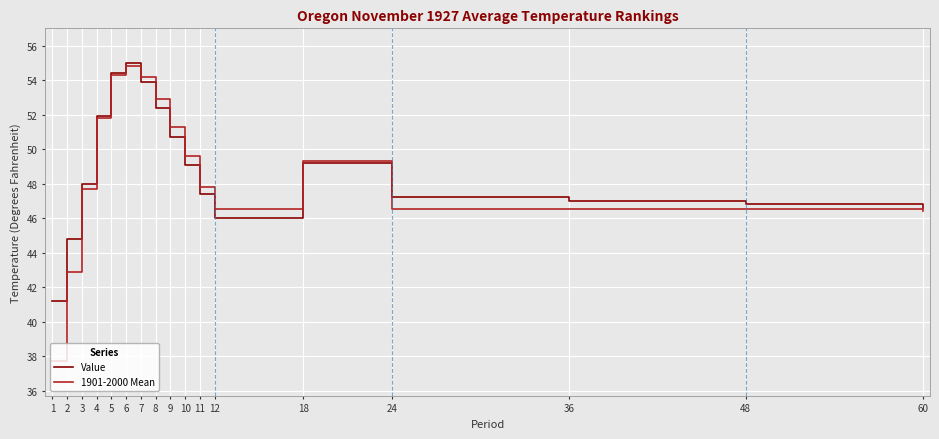

Is the value of Value at 3 greater than the value of 1901-2000 Mean at 12?

Yes